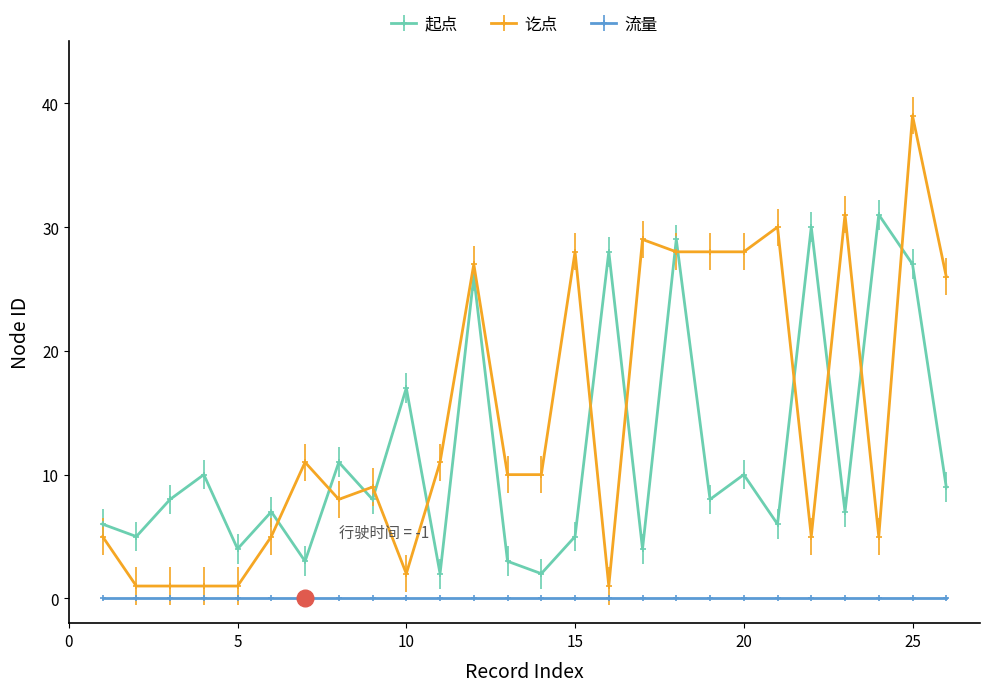

What is the sum of all 起点 values?

306